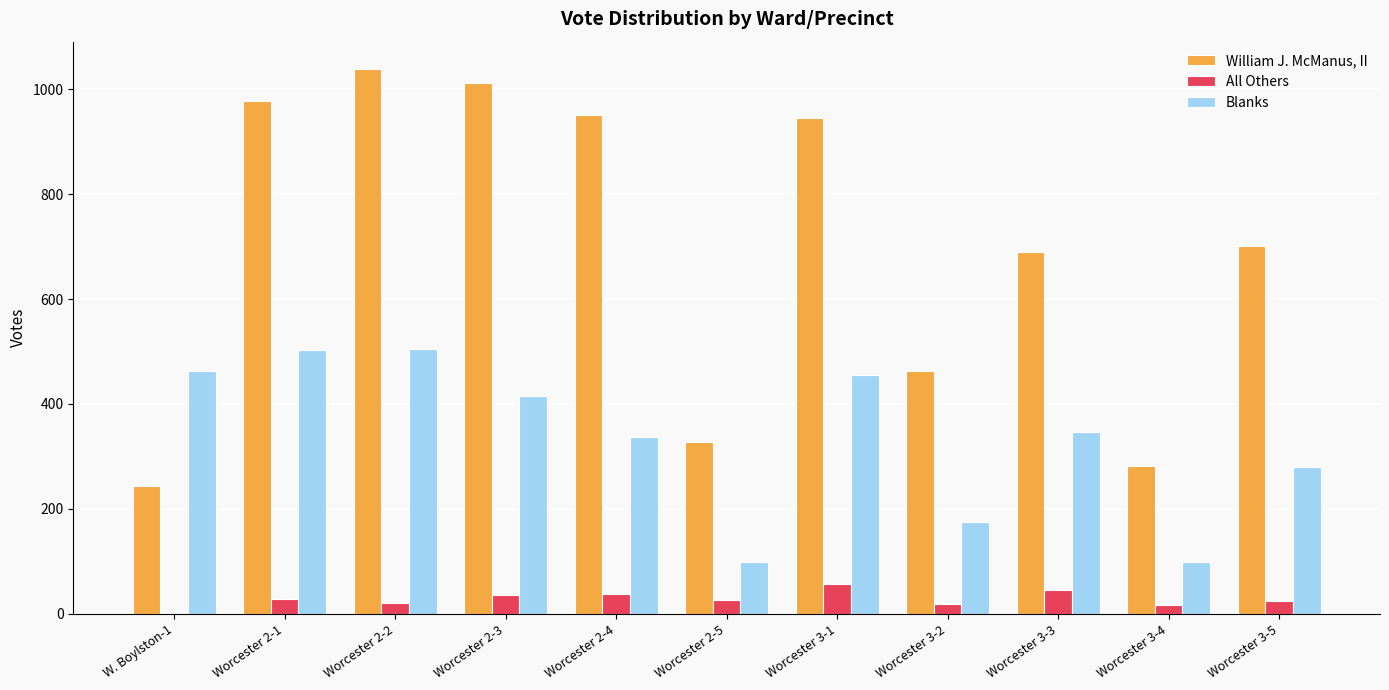

The value of Blanks at Worcester 3-2 is 174. True or false?

True